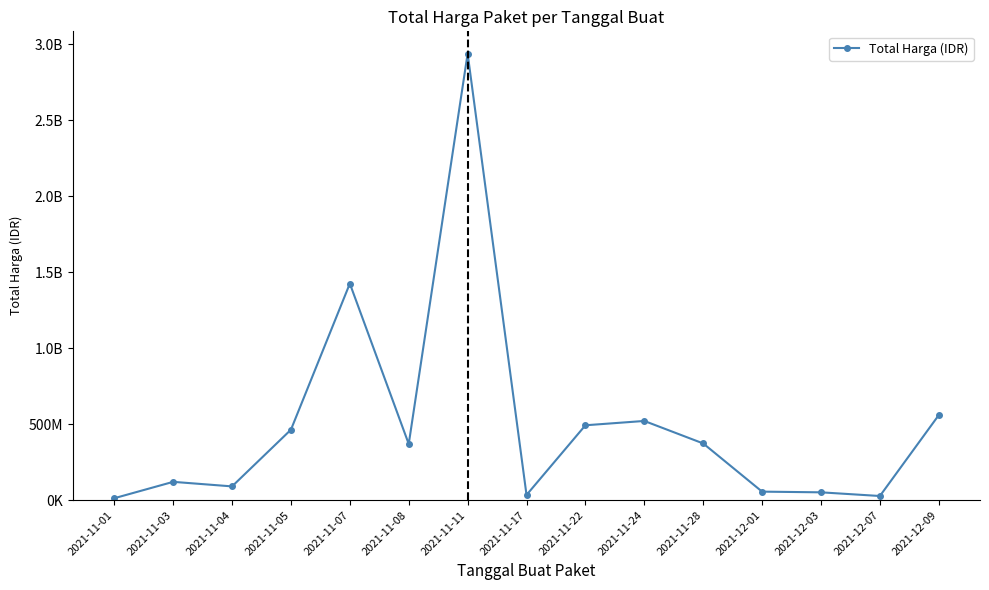

Reading left to right, what are all the values shown in this chart?

12787500	120653270	90672075	464002100	1425867900	369913000	2939963240	34292000	493000000	521459200	373404000	56152800	51601000	27412000	559971000